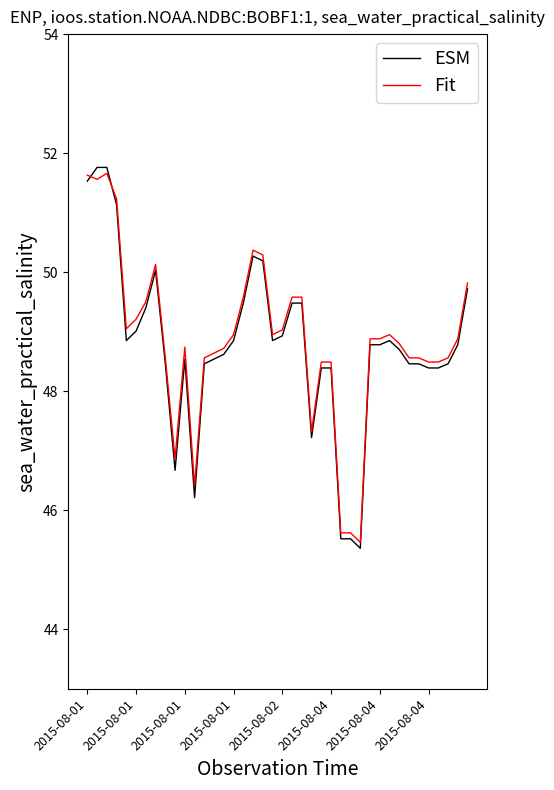

What is the minimum value shown in the chart?

45.4